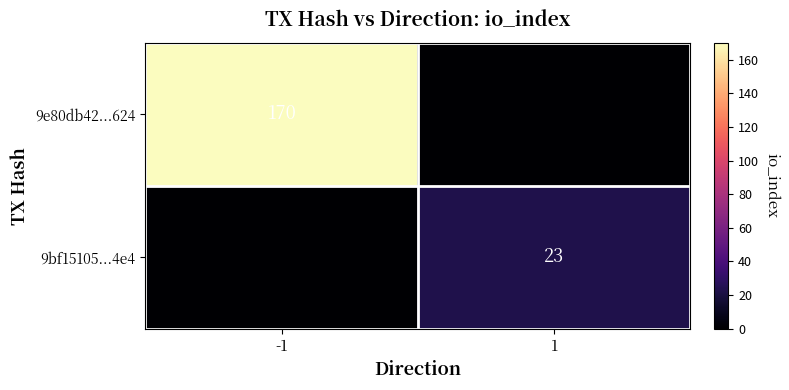

Count the number of data series in this chart.

2